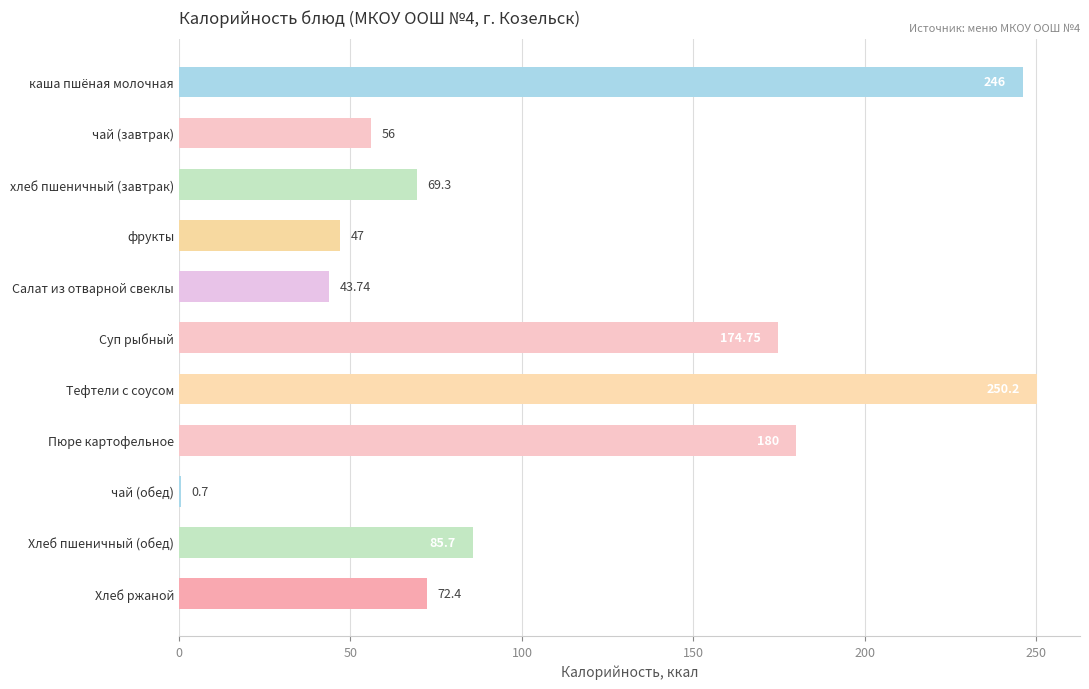

Approximately how many times larger is the value at хлеб пшеничный (завтрак) compared to Салат из отварной свеклы?

1.6